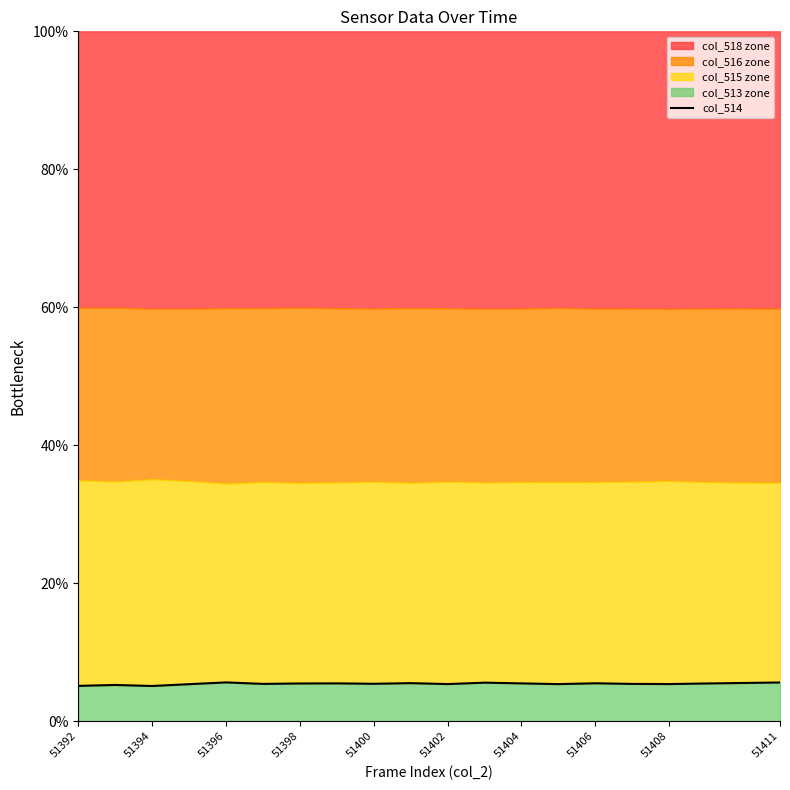

Reading left to right, what are all the values shown in this chart?

5.1	5.3	5.1	5.4	5.6	5.4	5.5	5.5	5.4	5.5	5.4	5.6	5.5	5.4	5.5	5.4	5.4	5.5	5.5	5.6